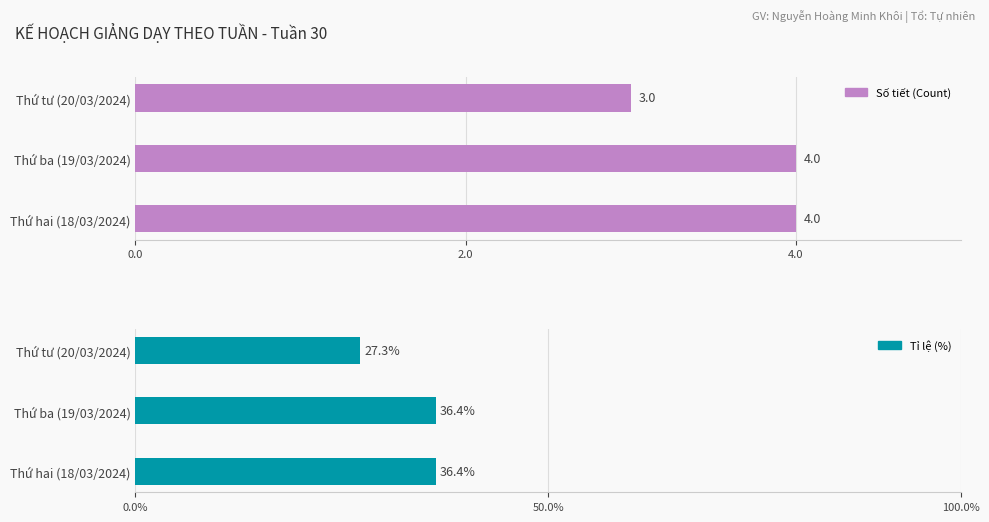

Between Thứ ba (19/03/2024) and Thứ tư (20/03/2024), which series saw the biggest shift?

Tỉ lệ (%)